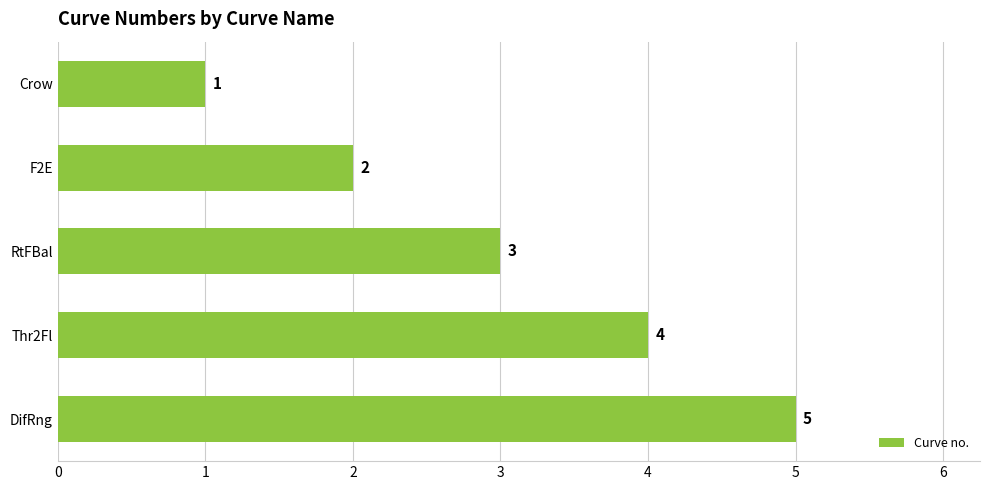

Between DifRng and Crow, which is larger?

DifRng